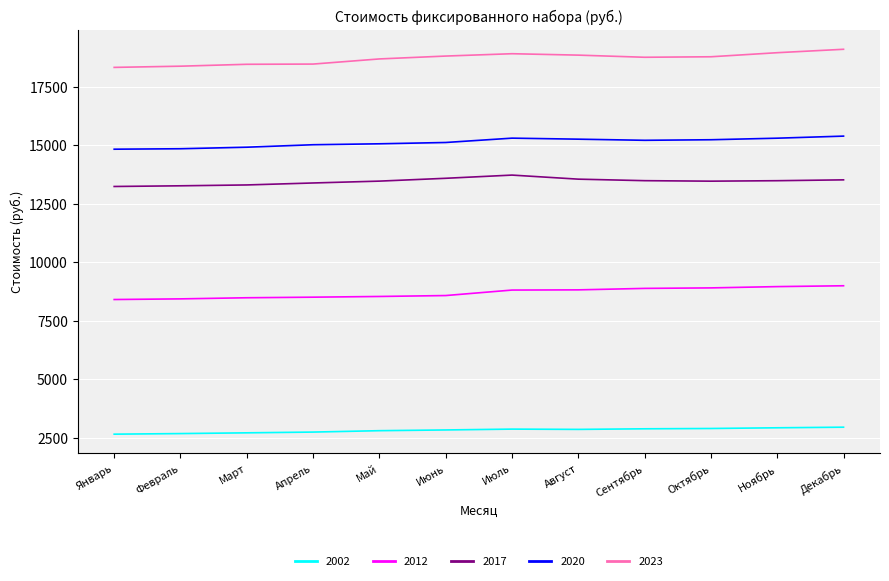

How many series are shown in this chart?

5